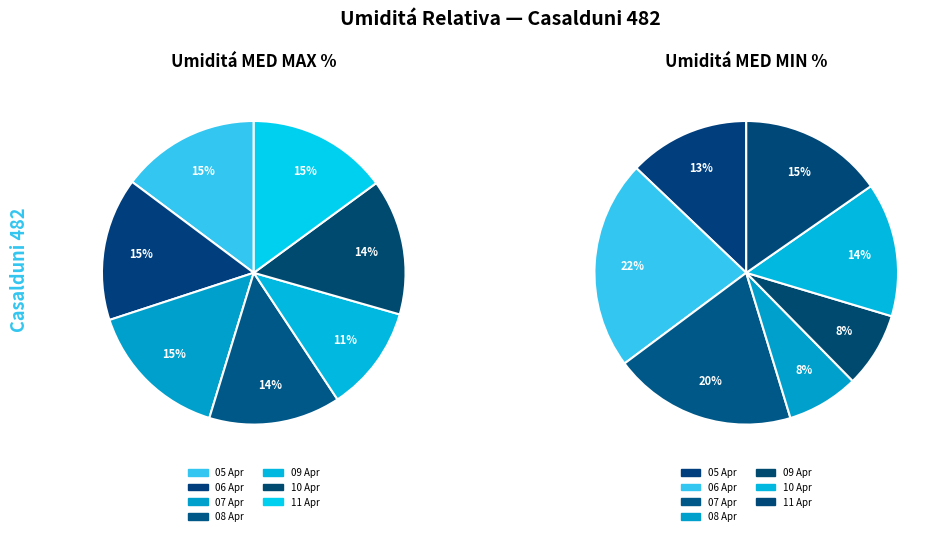

What is the difference between the highest and lowest values at 2021-04-06?

36.0